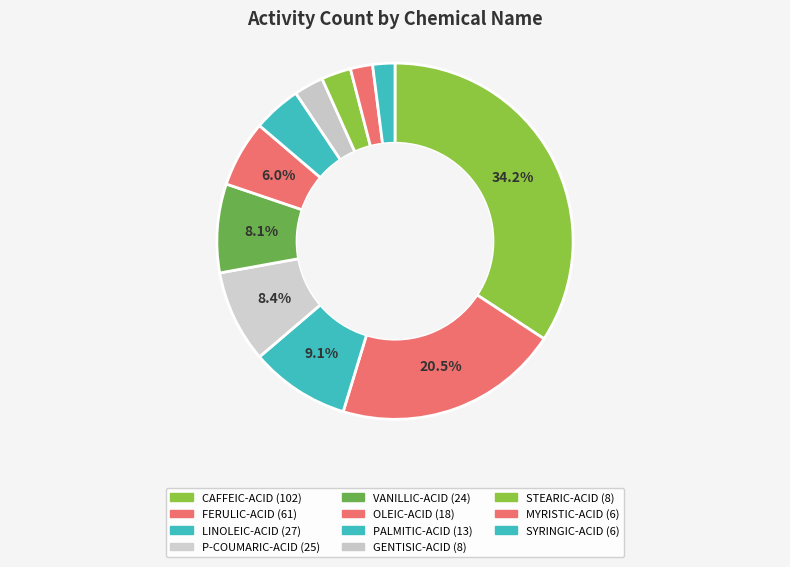

True or false: P-COUMARIC-ACID accounts for 8% of the total.

True